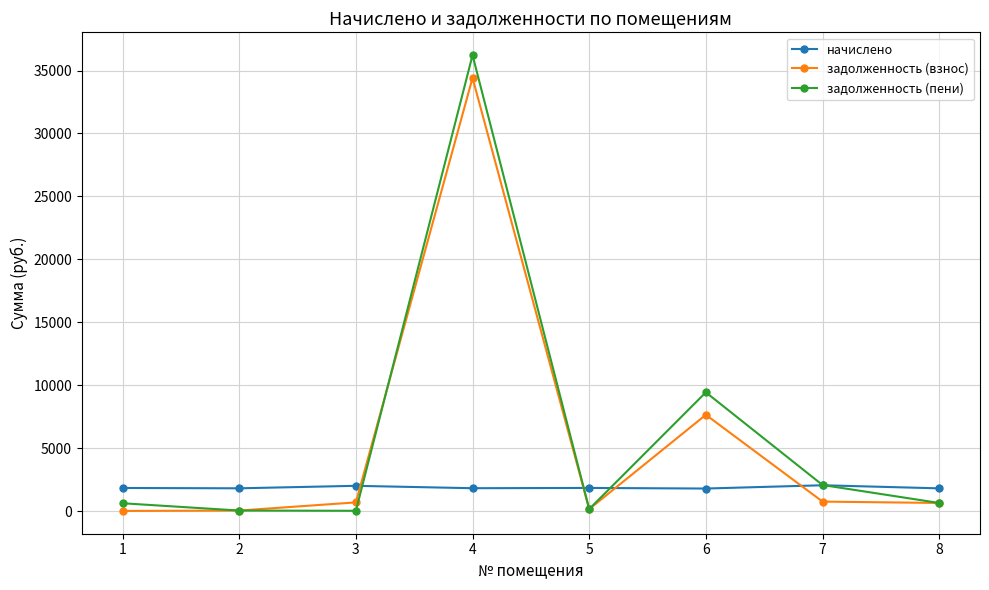

What is the spread (max minus min) of values at 4?

34415.7